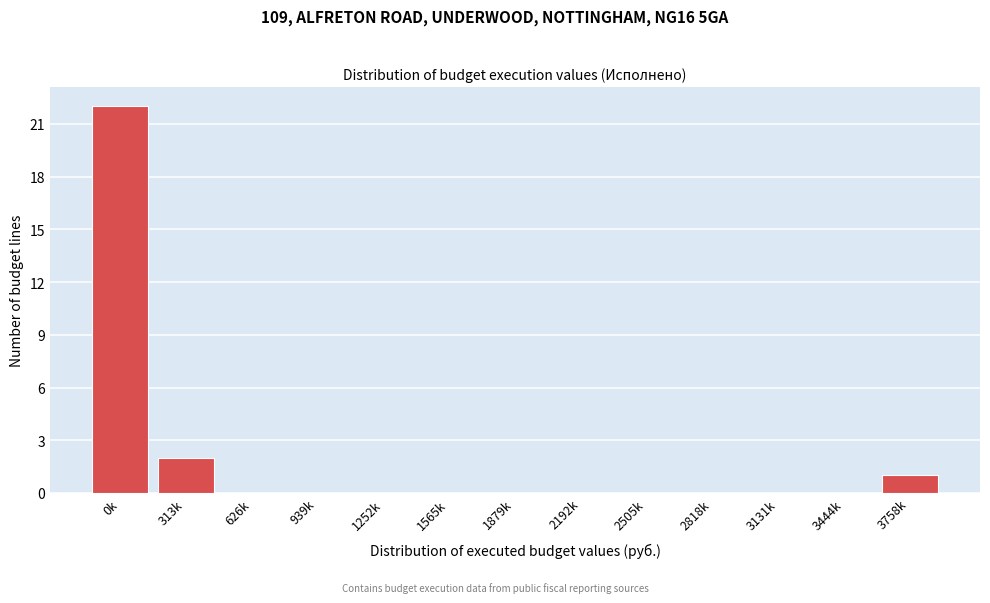

Reading left to right, transcribe all the data shown in this chart.

0k=22	313k=2	626k=0	939k=0	1252k=0	1565k=0	1879k=0	2192k=0	2505k=0	2818k=0	3131k=0	3444k=0	3758k=1